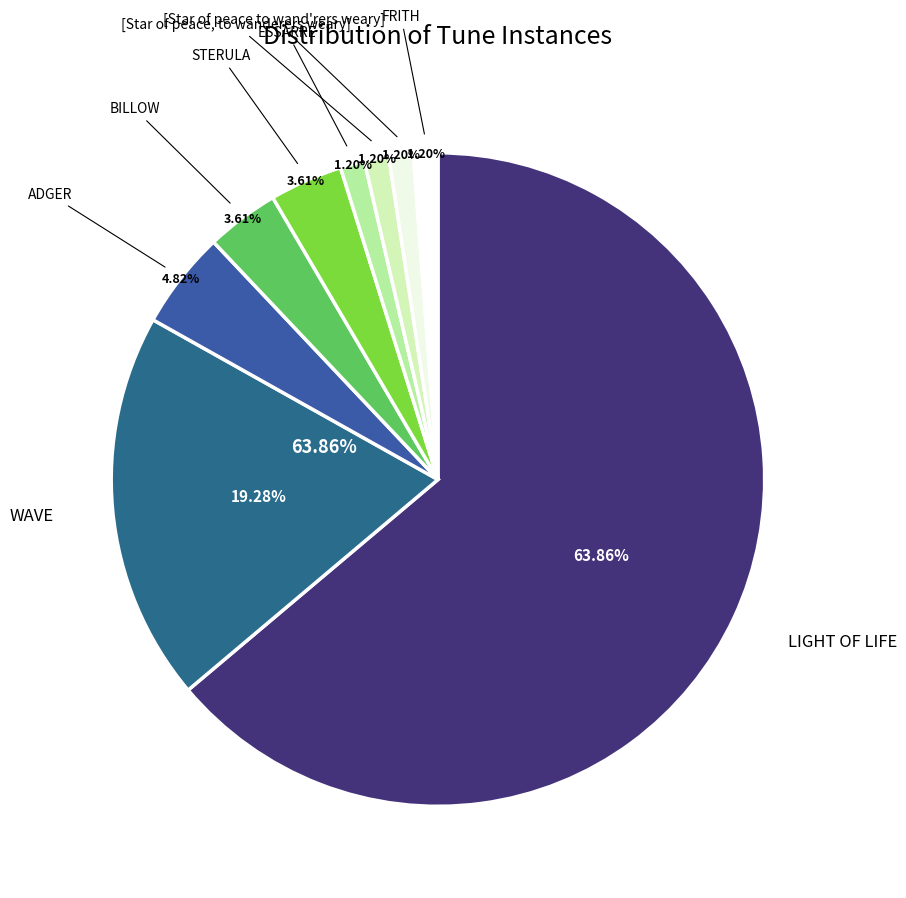

Which category has the smallest portion of the pie?

ESSARRE